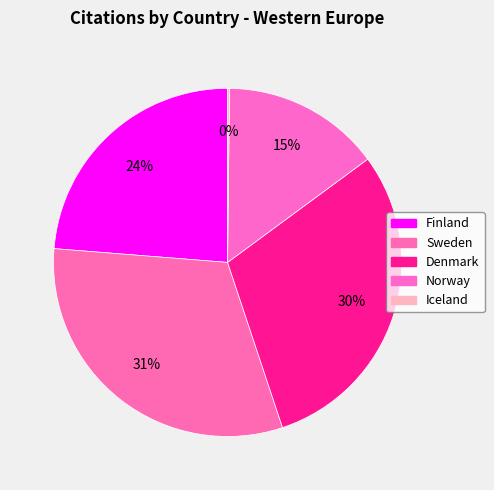

Rank the categories by value from highest to lowest.

Sweden, Denmark, Finland, Norway, Iceland